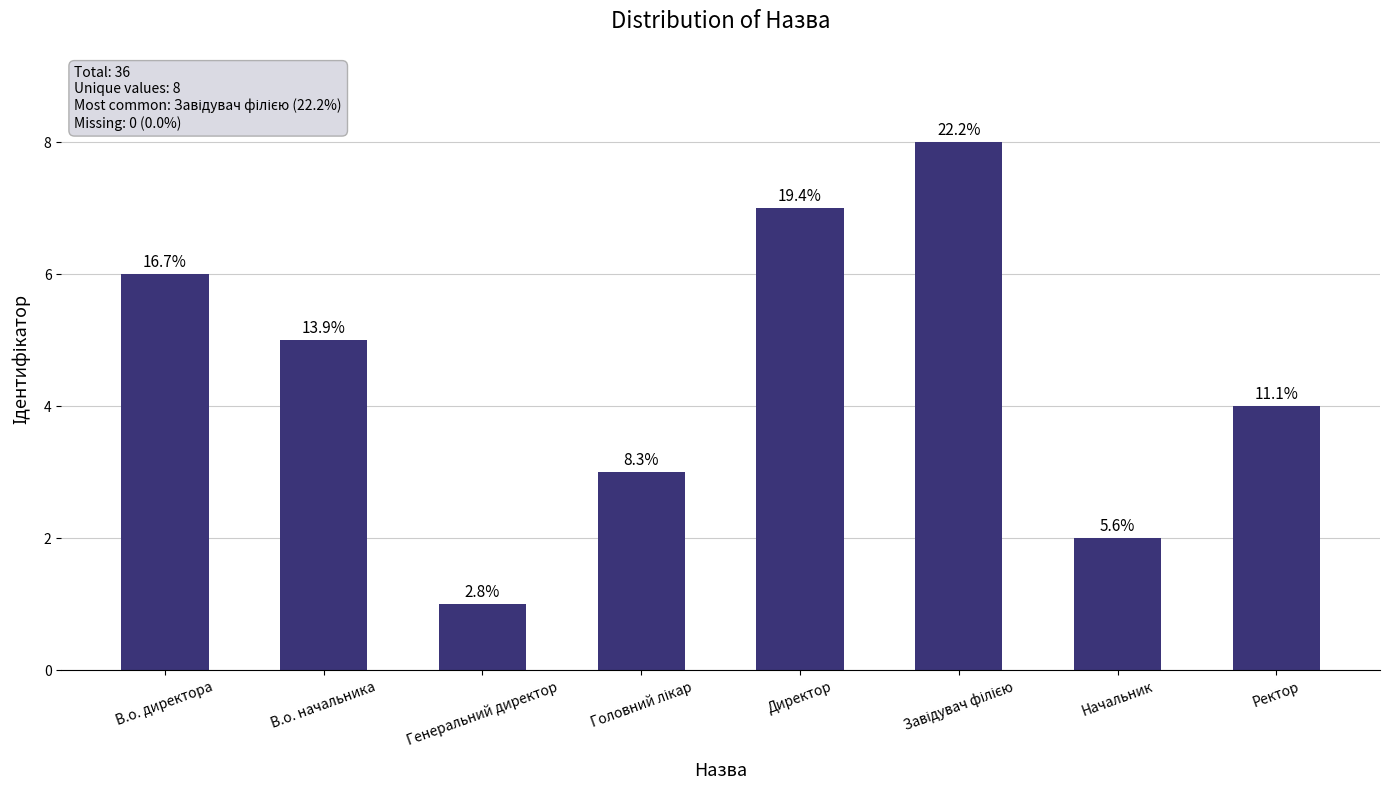

Reading left to right, what are all the values shown in this chart?

В.о. директора=6	В.о. начальника=5	Генеральний директор=1	Головний лікар=3	Директор=7	Завідувач філією=8	Начальник=2	Ректор=4